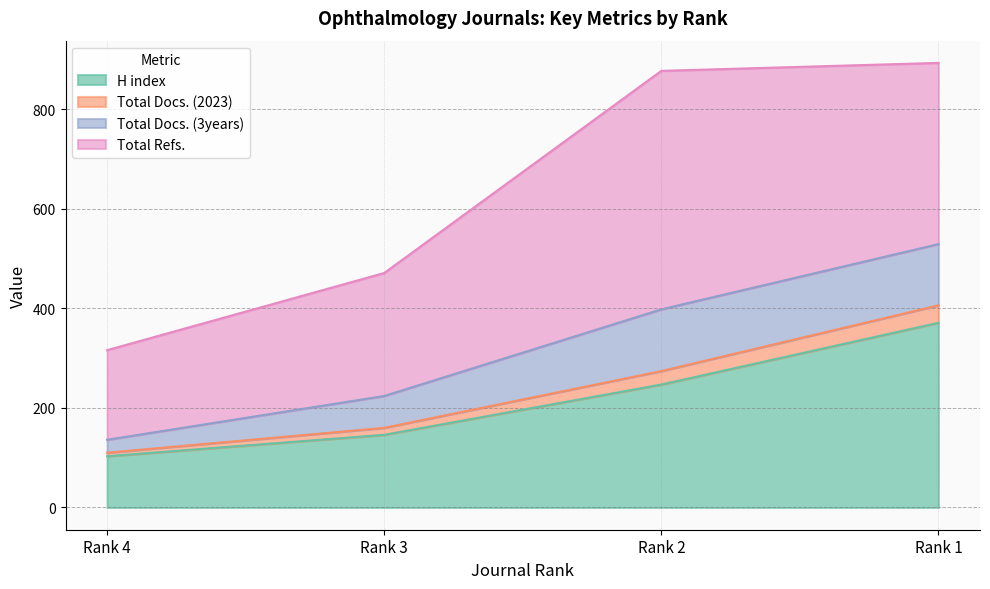

True or false: Total Docs. (2023) has a value of 96 at Rank 3.

False